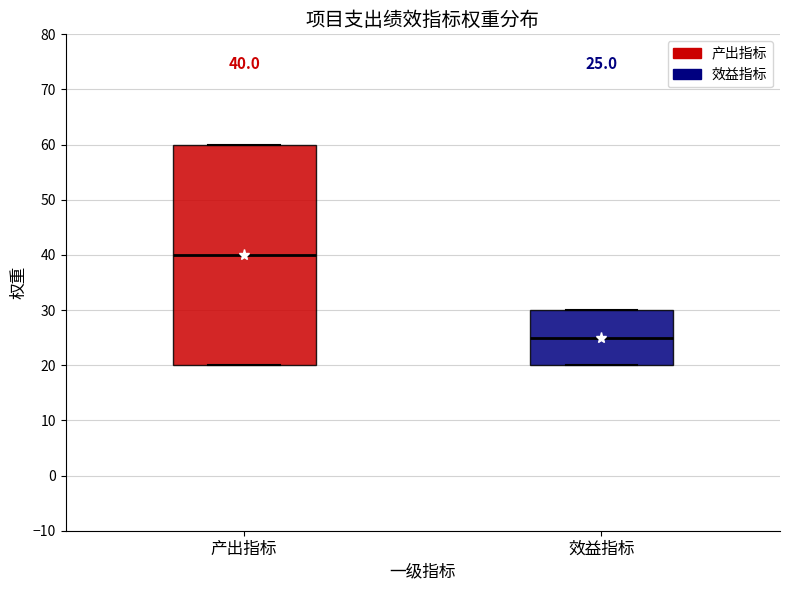

Which box's median line is the highest?

产出指标